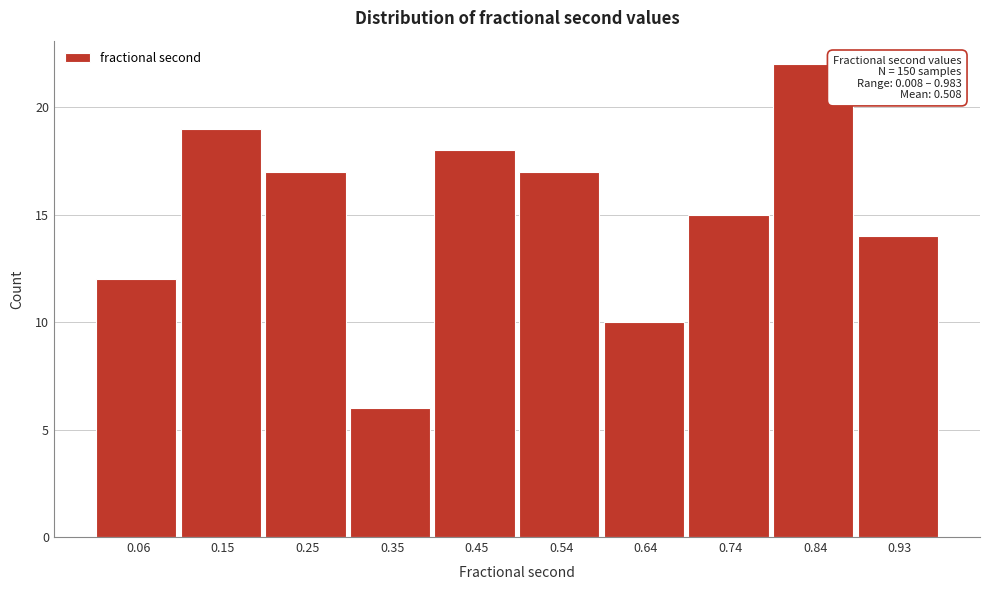

Over which range of the x-axis is the bar tallest?

0.79 to 0.89